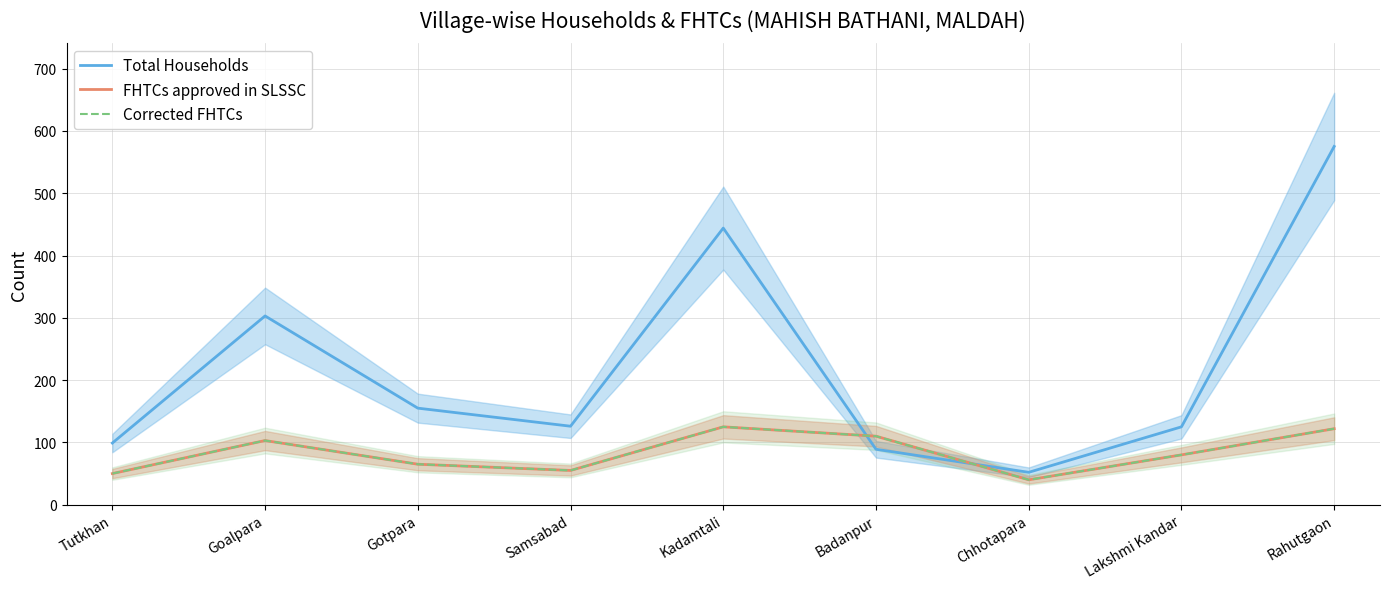

Reading left to right, extract all data points from this chart.

Total Households: Tutkhan=99	Goalpara=303	Gotpara=155	Samsabad=126	Kadamtali=444	Badanpur=89	Chhotapara=52	Lakshmi Kandar=125	Rahutgaon=575
FHTCs approved in SLSSC: Tutkhan=50	Goalpara=103	Gotpara=65	Samsabad=55	Kadamtali=125	Badanpur=110	Chhotapara=40	Lakshmi Kandar=80	Rahutgaon=122
Corrected FHTCs: Tutkhan=50	Goalpara=103	Gotpara=65	Samsabad=55	Kadamtali=125	Badanpur=110	Chhotapara=40	Lakshmi Kandar=80	Rahutgaon=122